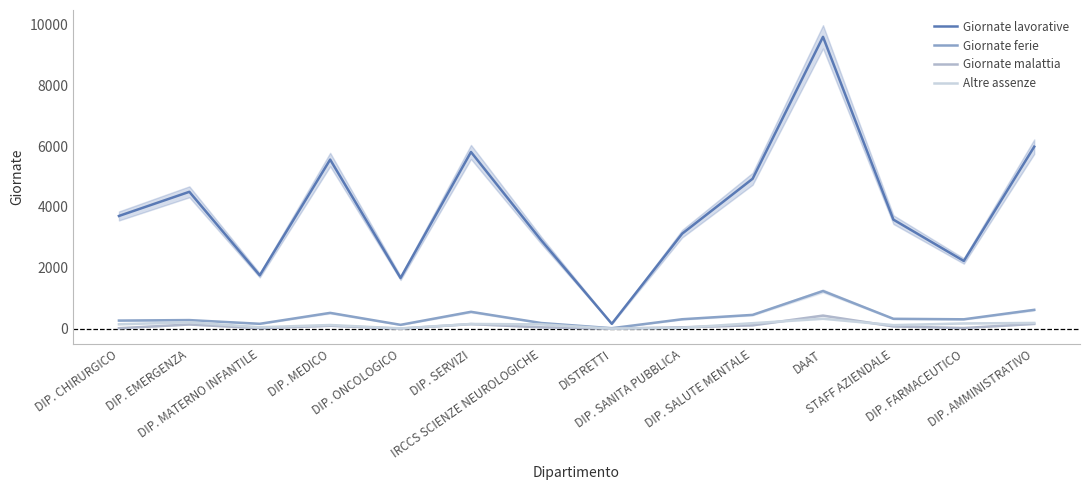

What position from the right is DIP. EMERGENZA?

13